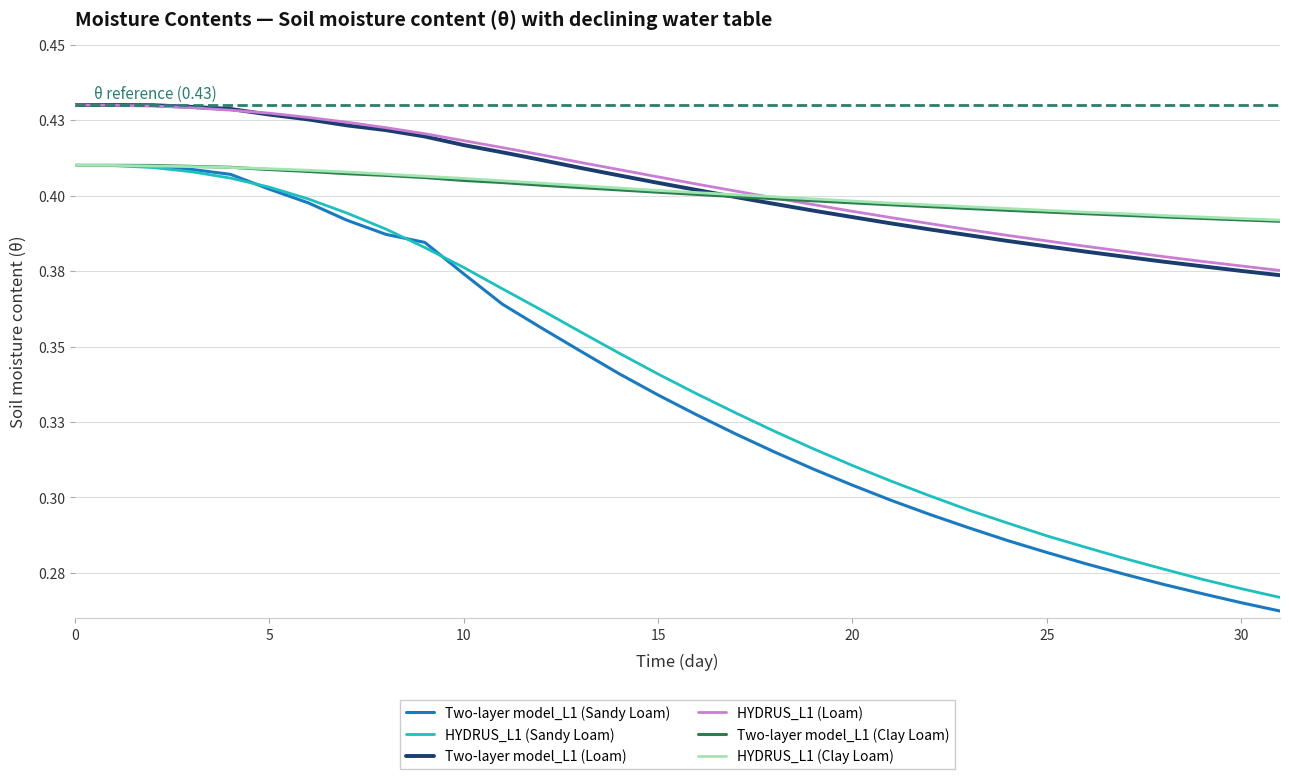

True or false: HYDRUS_L1 (Sandy Loam) and Two-layer model_L1 (Loam) intersect in this chart.

False